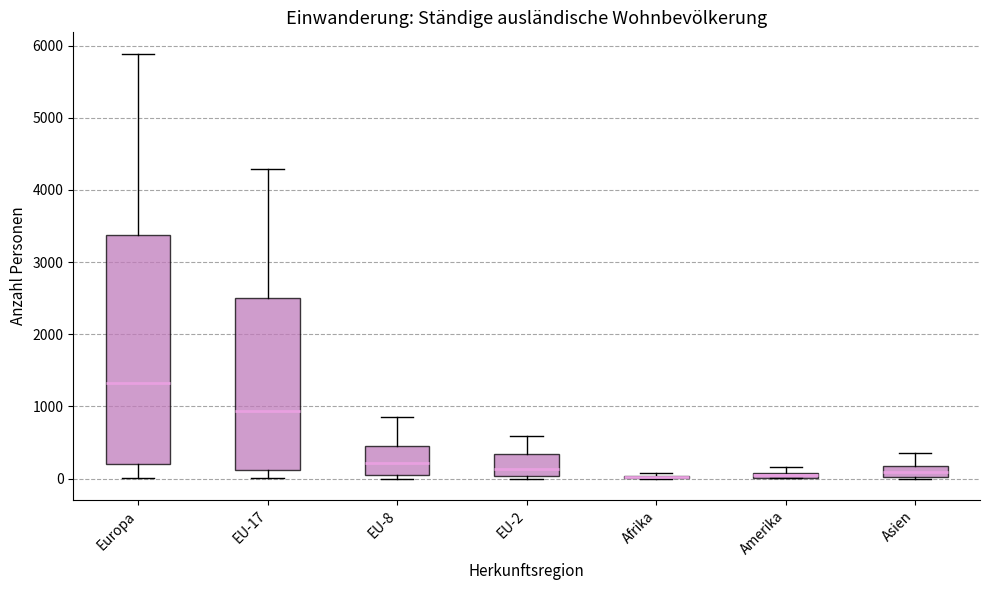

Where does the upper whisker of the box for Asien end on the y-axis? The values are not printed on the chart, so give them approximately, as read against the axis.

400